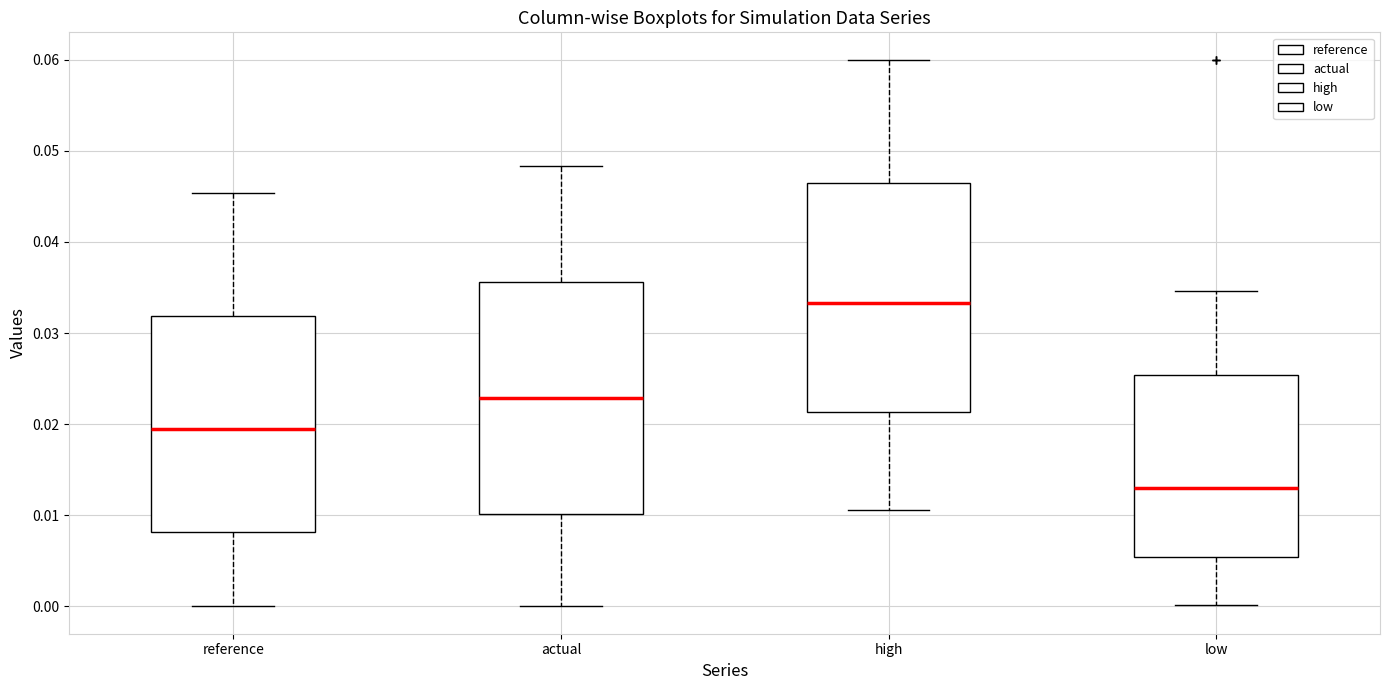

Where is the upper edge of the box for low on the y-axis? The values are not printed on the chart, so give them approximately, as read against the axis.

0.025